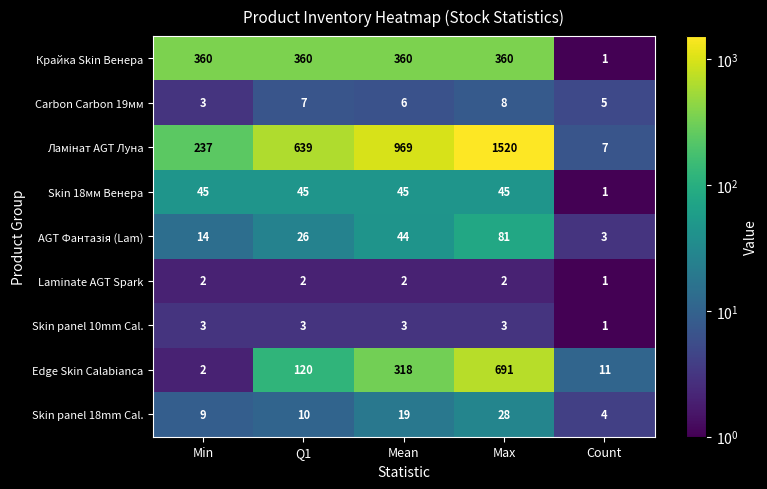

What is the difference between the maximum and minimum values in the Carbon Carbon 19мм series?

5